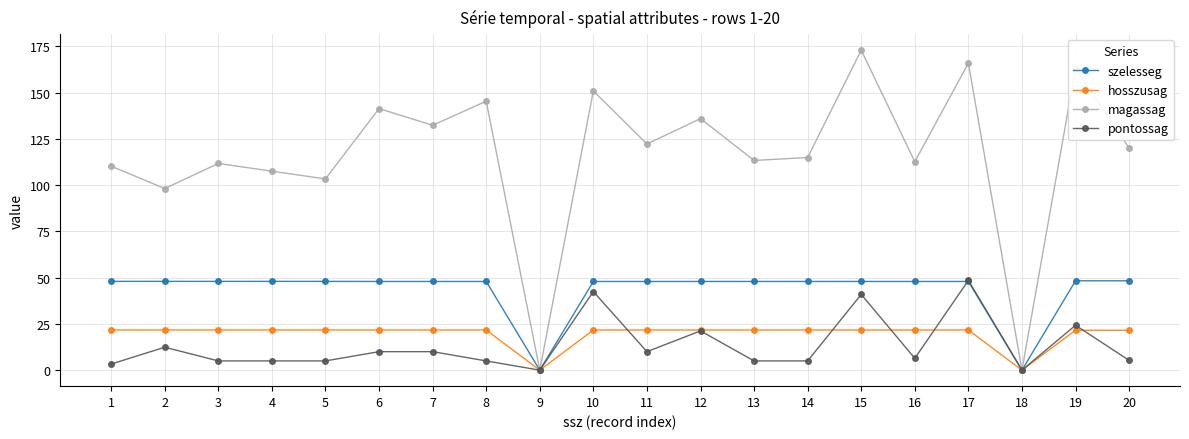

Which series has the largest range (max minus min)?

magassag